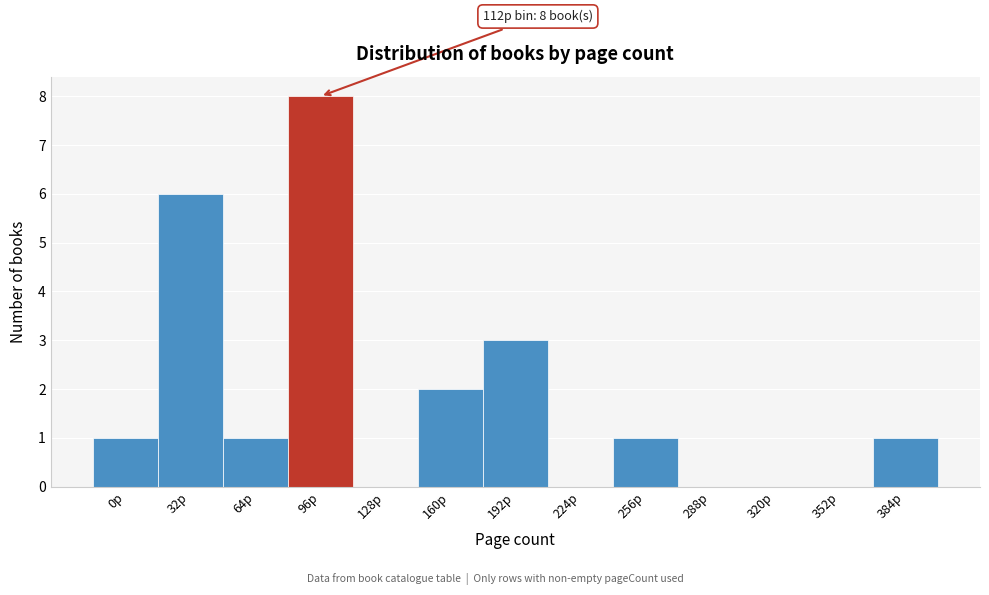

Reading right to left, extract all data points from this chart.

384p=1	352p=0	320p=0	288p=0	256p=1	224p=0	192p=3	160p=2	128p=0	96p=8	64p=1	32p=6	0p=1